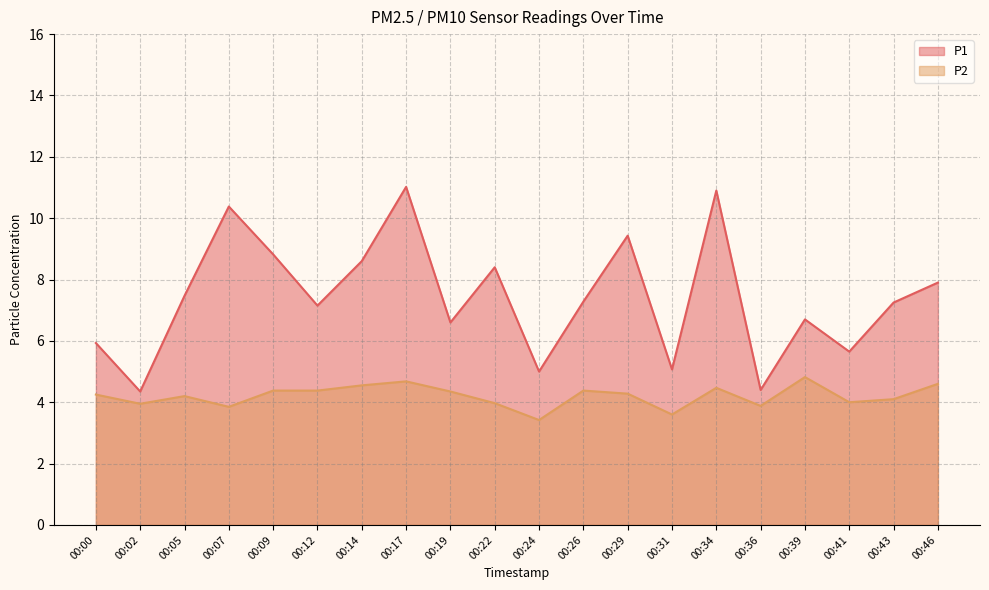

Which series has the widest spread of values?

P1